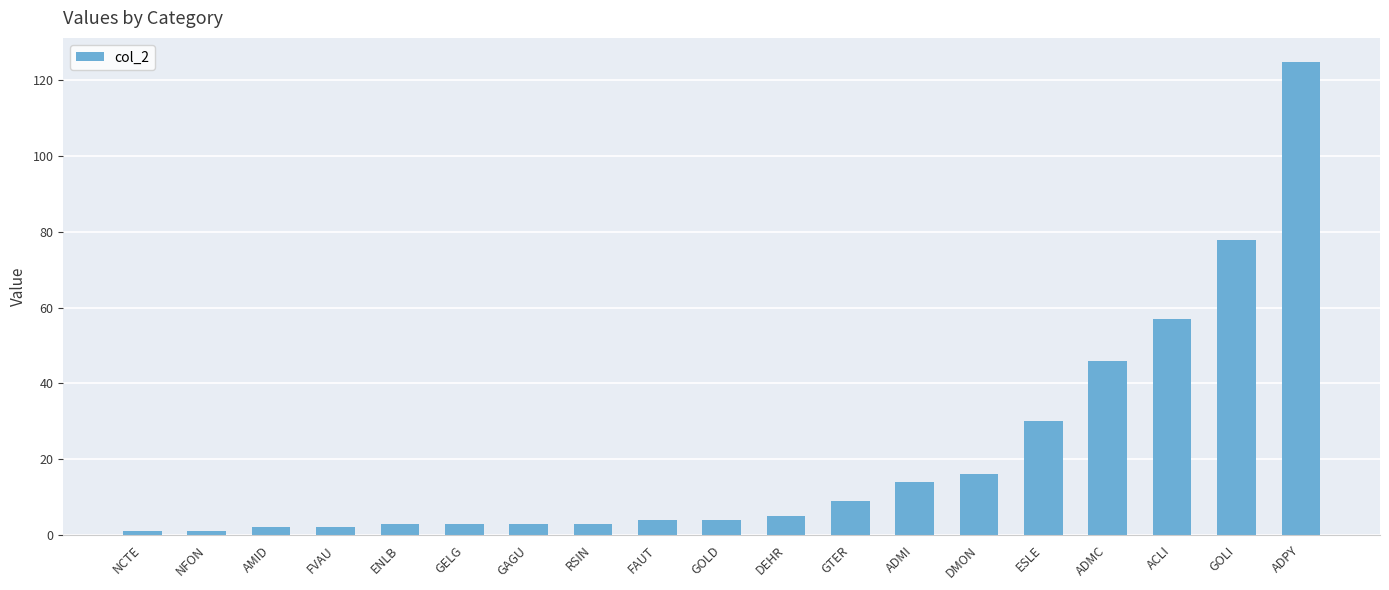

What is the difference between the maximum and minimum values?

124